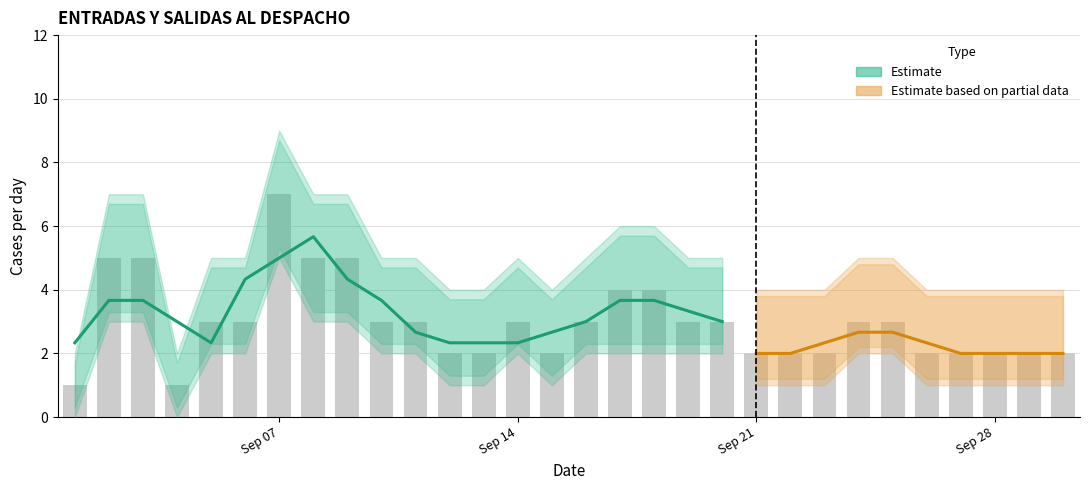

True or false: Lower Bound has a value of 3 at 7.

True